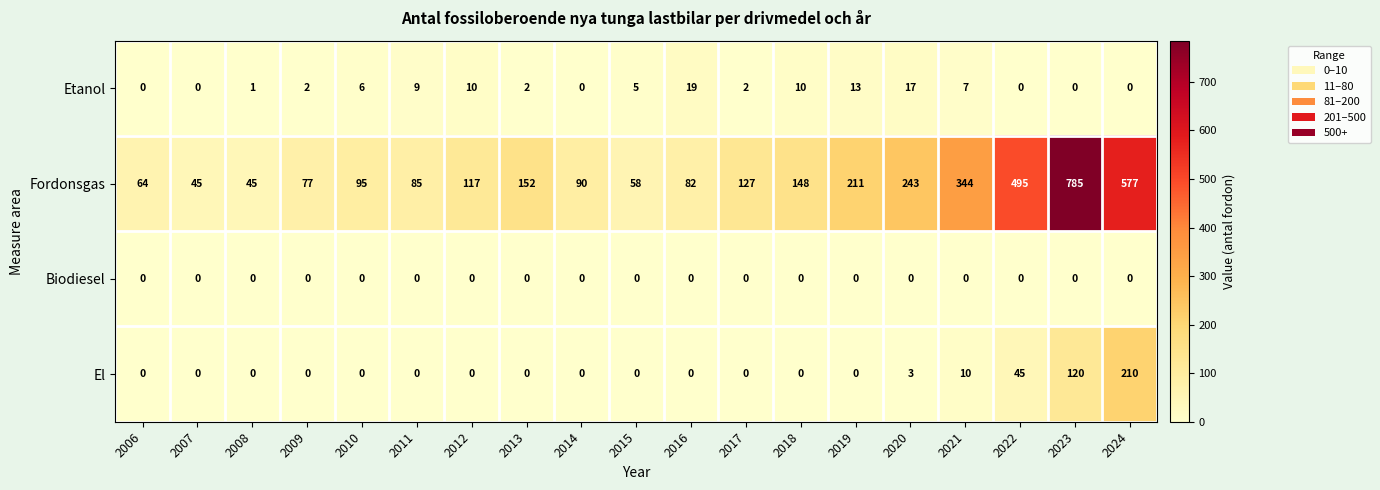

What is the highest value of the El series?

210